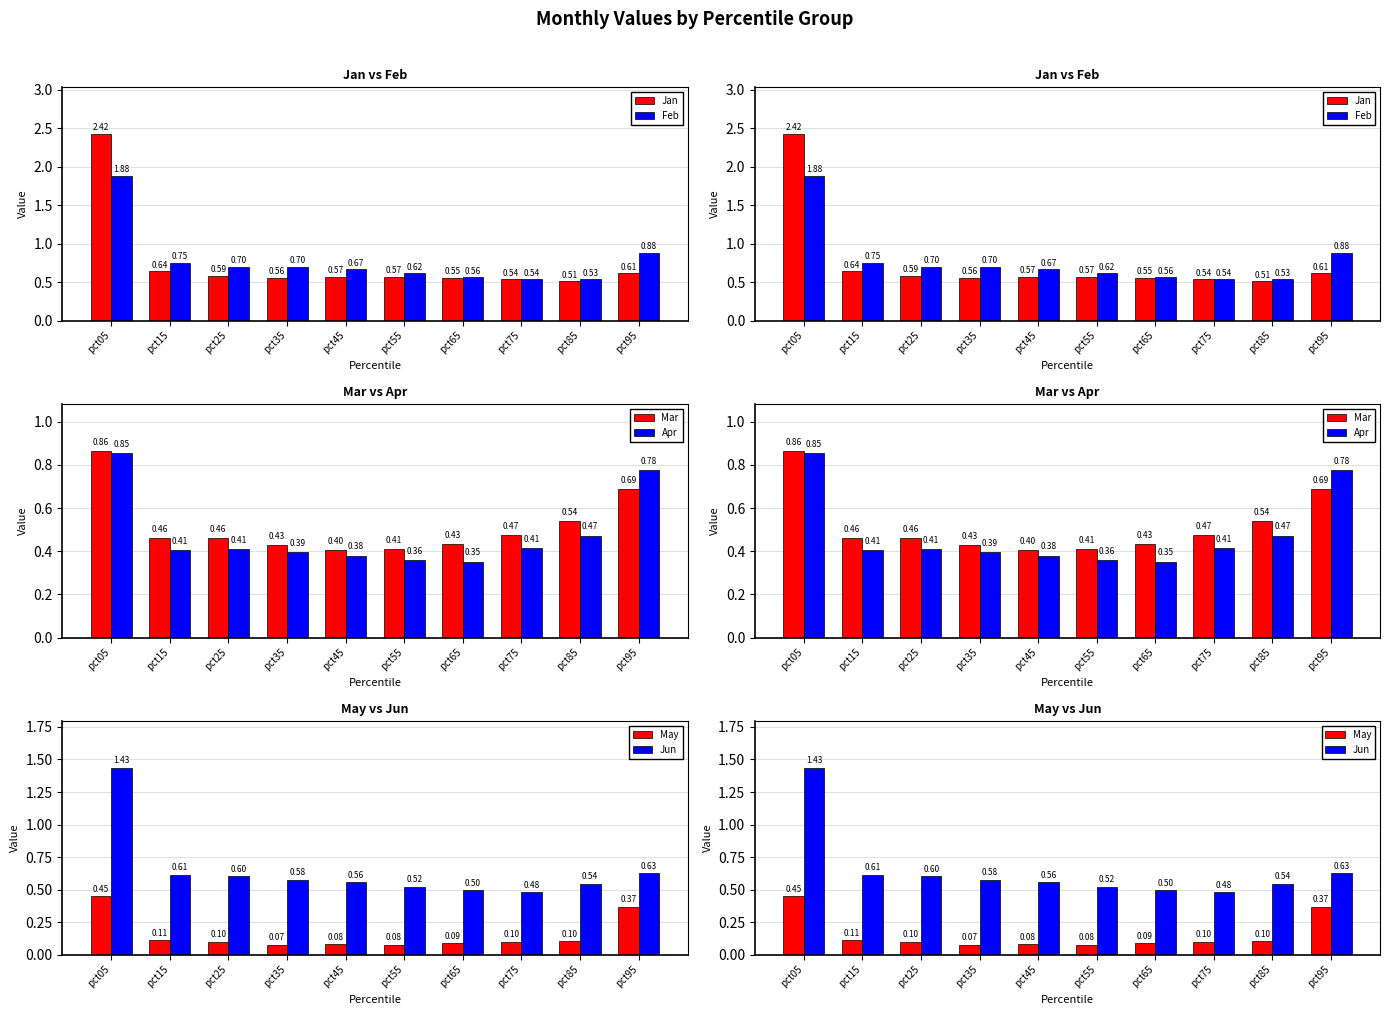

Is it true that Apr equals 0.7 at pct25?

False